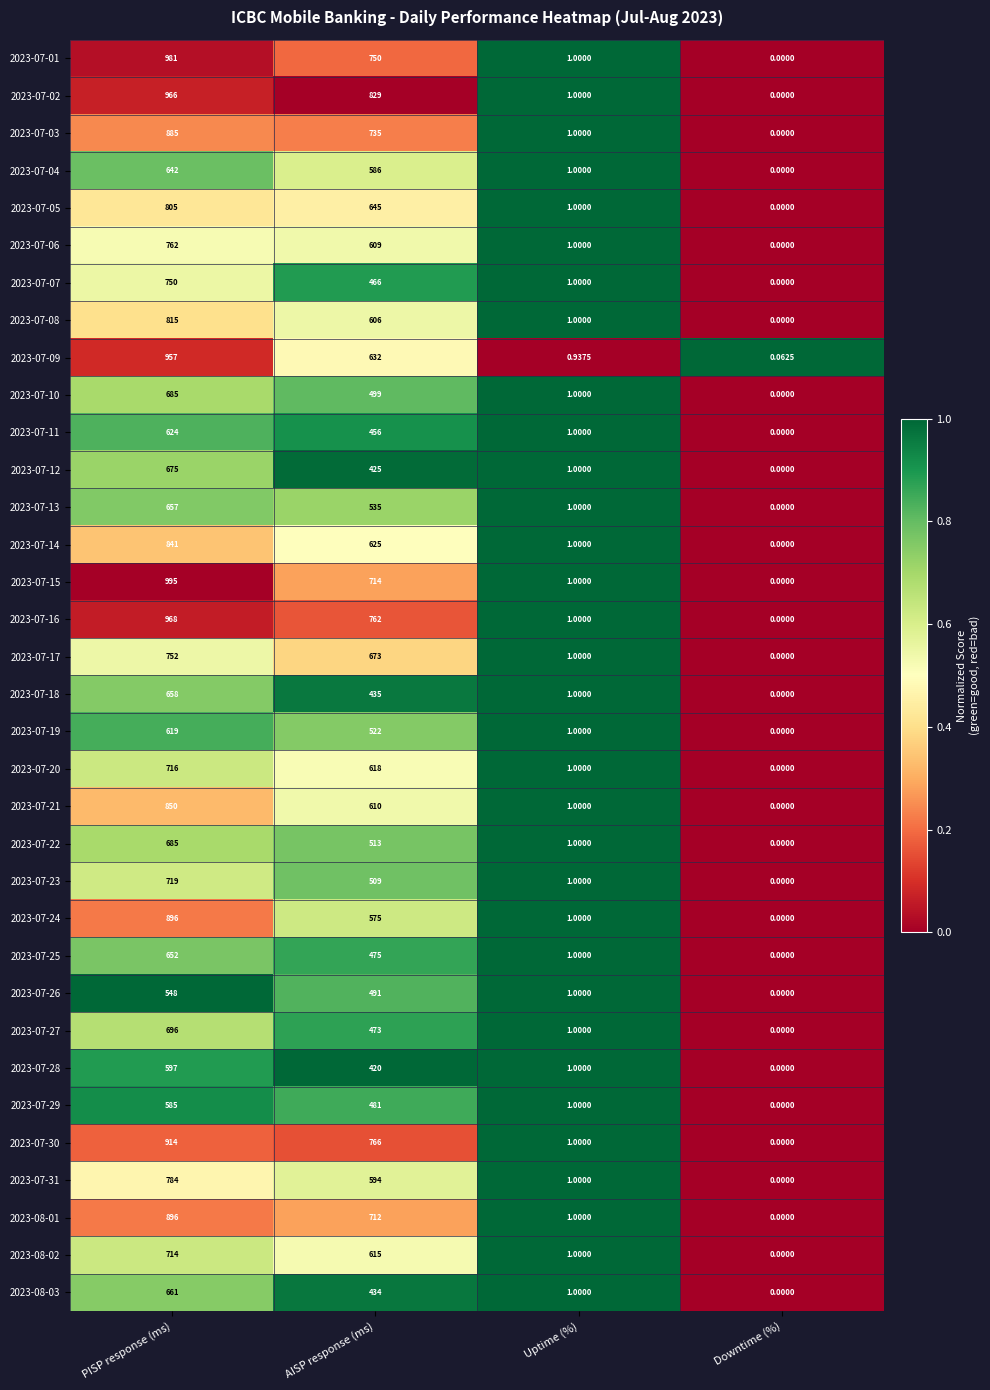

Is the value of 2023-07-24 at AISP response (ms) greater than the value of 2023-07-05 at Uptime (%)?

Yes